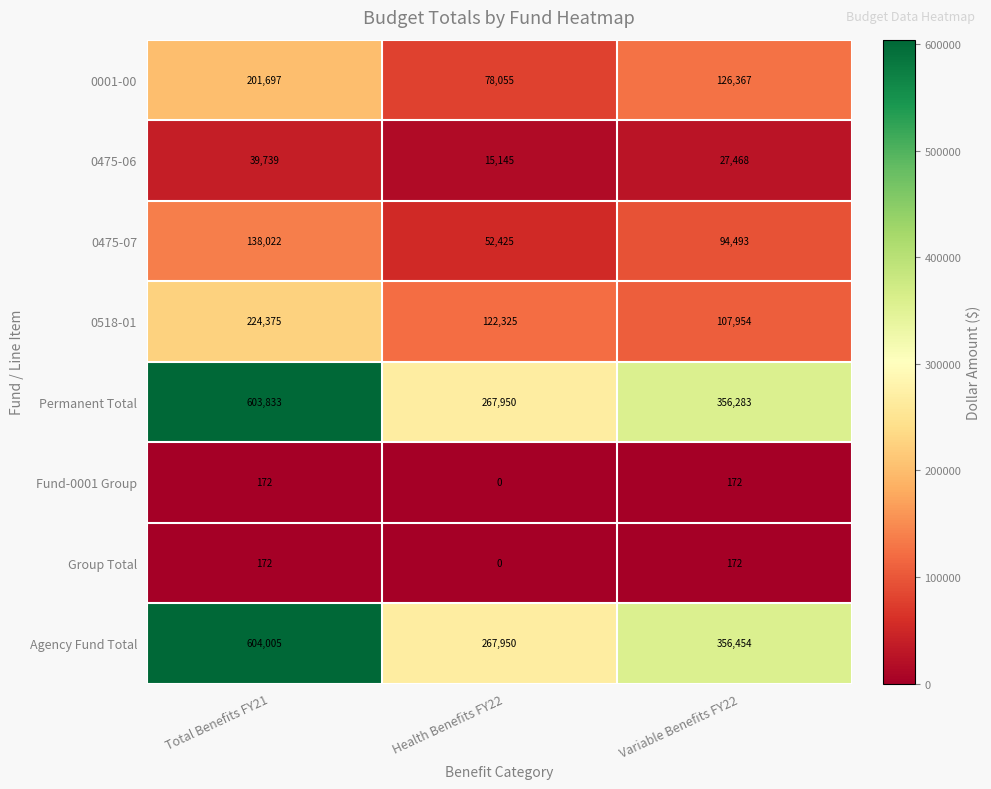

Is the value of 0475-07 at Health Benefits FY22 greater than the value of Agency Fund Total at Total Benefits FY21?

No